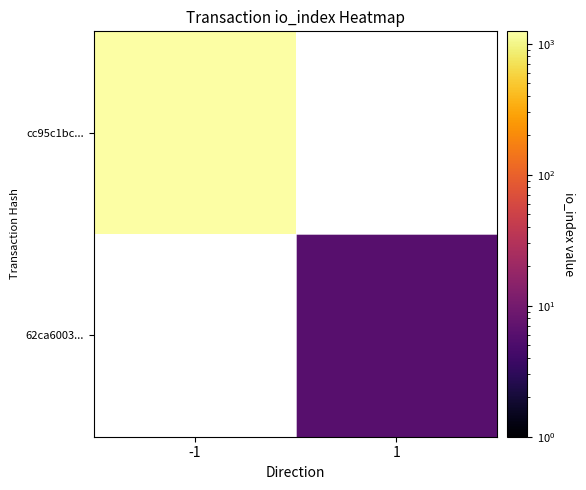

What is the minimum value for cc95c1bc...?

1242.0